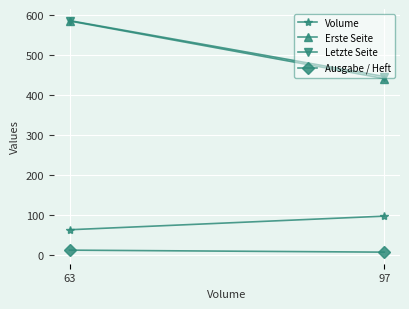

Is it true that Volume equals 33 at 97?

False